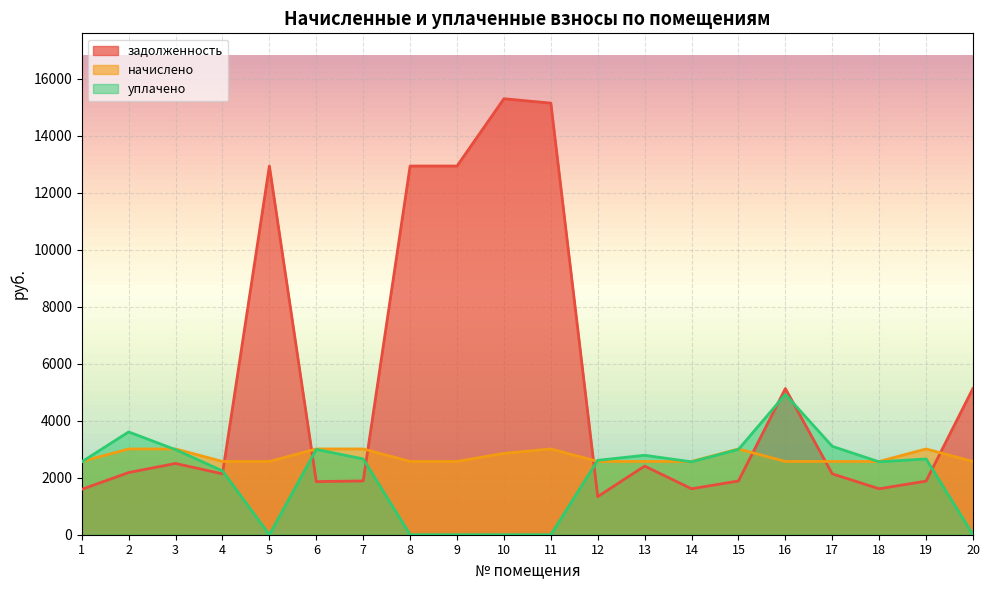

Reading right to left, what are all the values shown in this chart?

задолженность: 20=5139.6	19=1881.7	18=1612.8	17=2137.0	16=5130.7	15=1886.5	14=1612.8	13=2409.1	12=1337.9	11=15151.2	10=15305.3	9=12942.7	8=12942.7	7=1888.0	6=1864.4	5=12942.7	4=2137.0	3=2501.6	2=2183.0	1=1592.6
начислено: 20=2571.9	19=3010.8	18=2571.9	17=2571.9	16=2571.9	15=3010.8	14=2571.9	13=2571.9	12=2571.9	11=3010.8	10=2856.7	9=2571.9	8=2571.9	7=3010.8	6=3010.8	5=2571.9	4=2571.9	3=3010.8	2=3010.8	1=2571.9
уплачено: 20=0.0	19=2660.3	18=2558.3	17=3102.6	16=4926.1	15=2994.8	14=2558.3	13=2789.0	12=2611.5	11=0.0	10=0.0	9=0.0	8=0.0	7=2660.3	6=2994.8	5=0.0	4=2241.4	3=2985.5	2=3609.2	1=2558.3